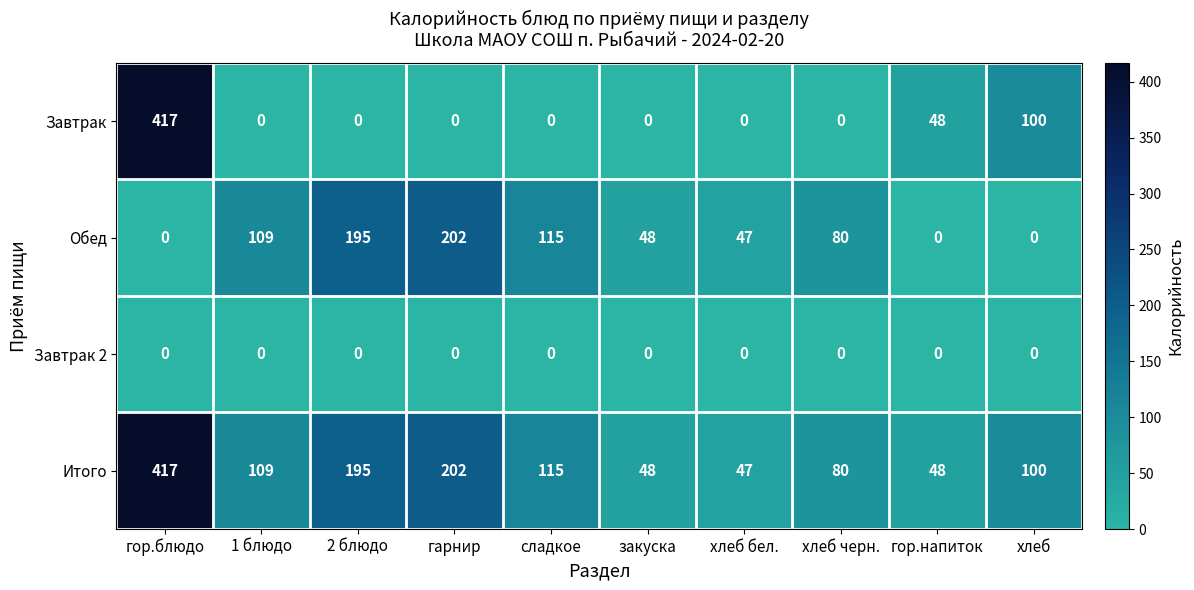

List the series in order of their overall mean, highest first.

Итого, Обед, Завтрак, Завтрак 2